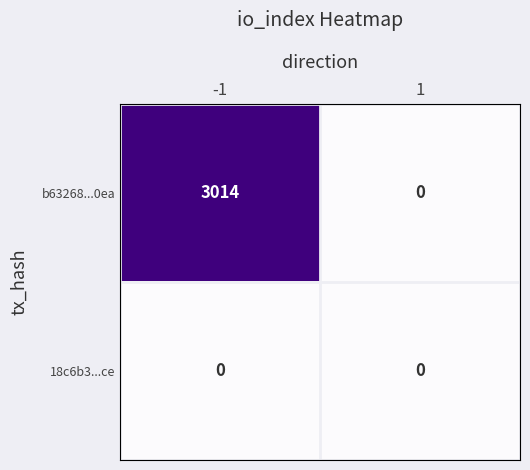

At which category is the sum across all series the highest?

-1